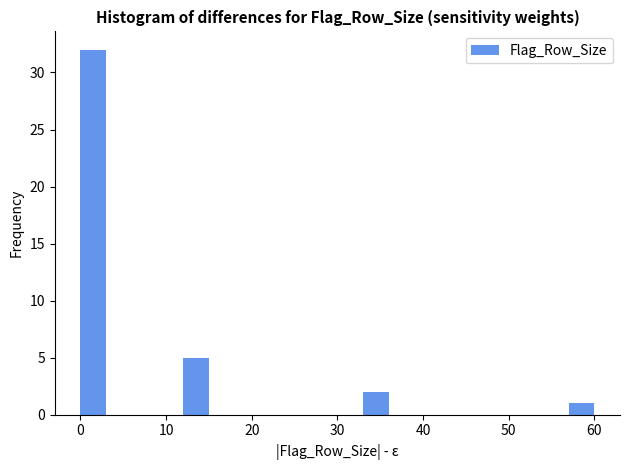

Around what value on the x-axis is the tallest bar? Give the approximate position of its centre, as read against the axis.

2